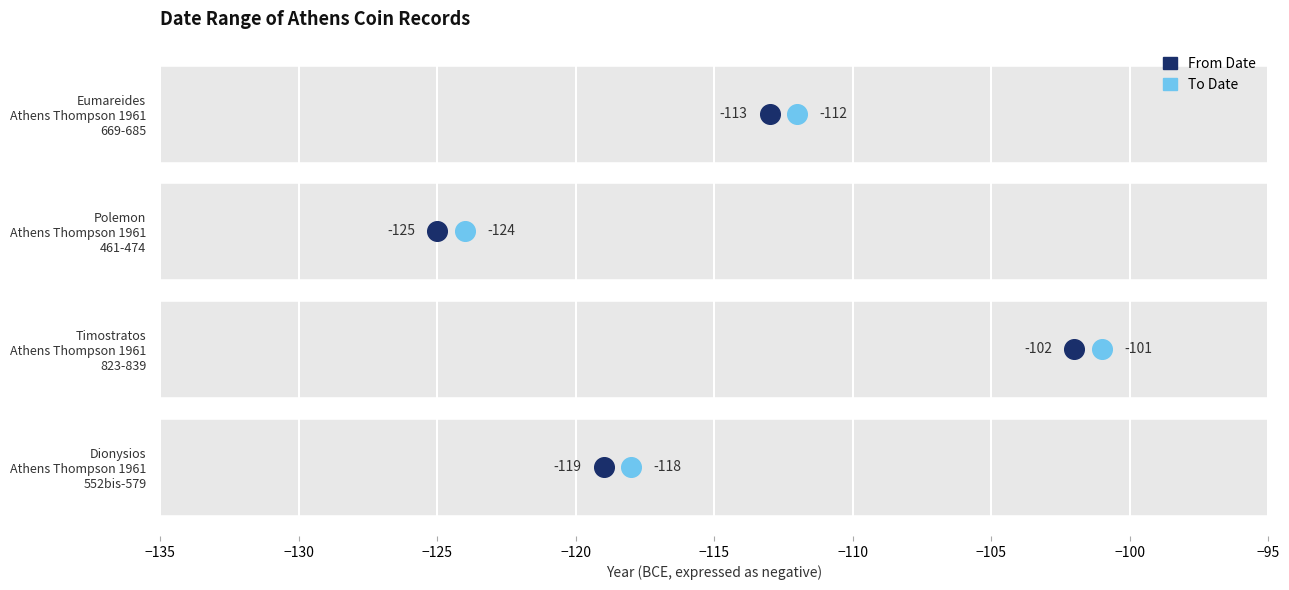

What are all the series names shown in the legend?

From Date, To Date